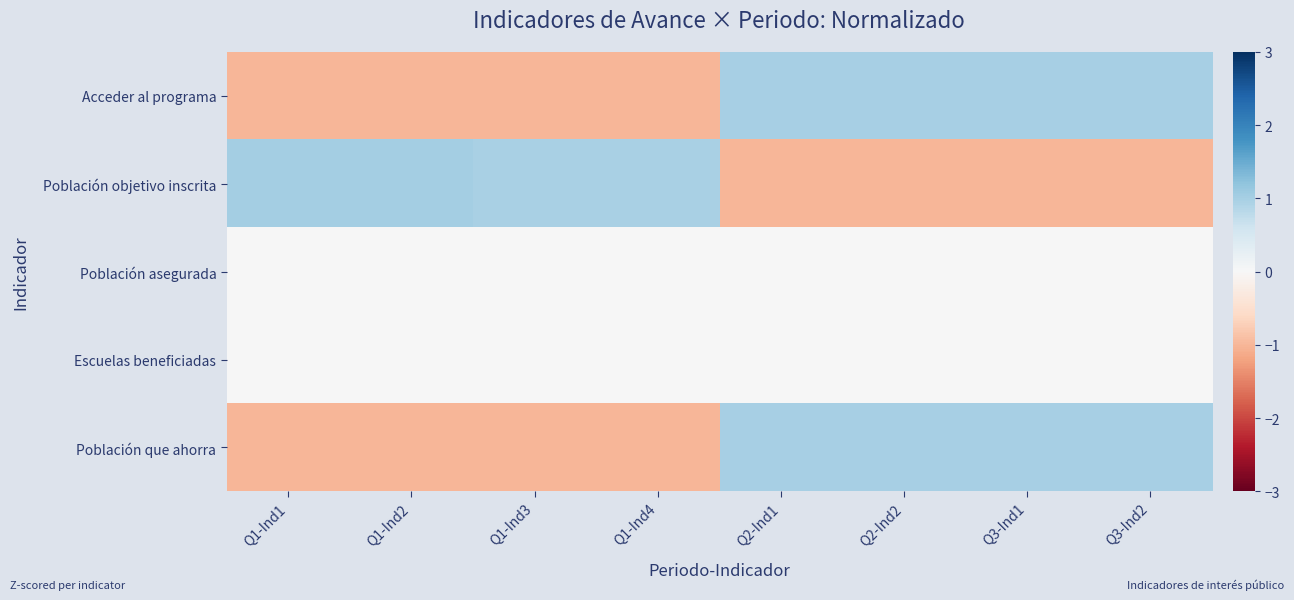

Count the number of data series in this chart.

5